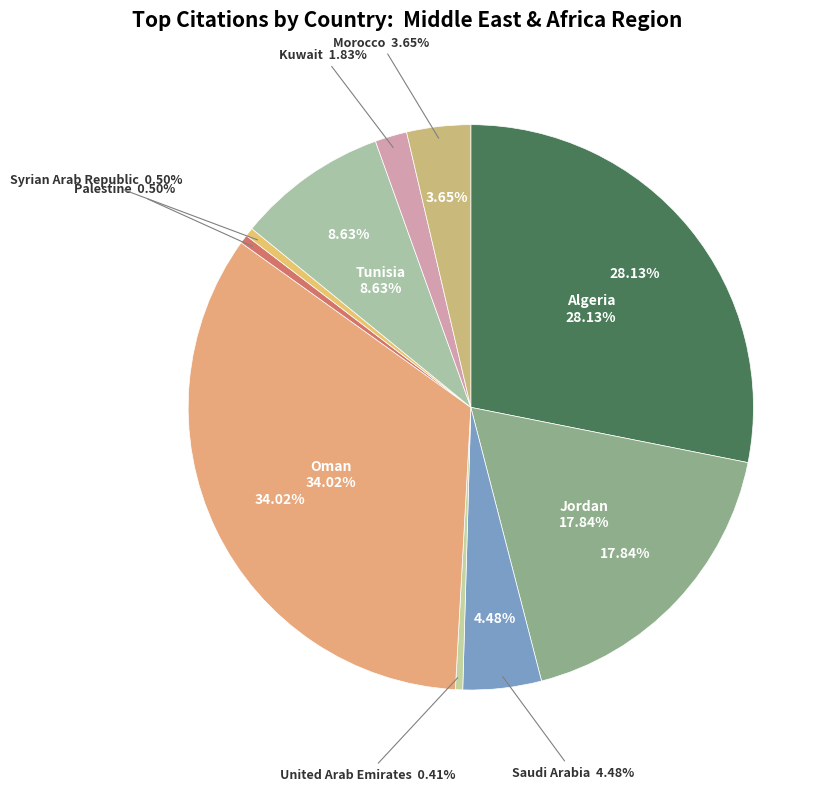

What percentage is the Oman slice, to the nearest percent?

34%